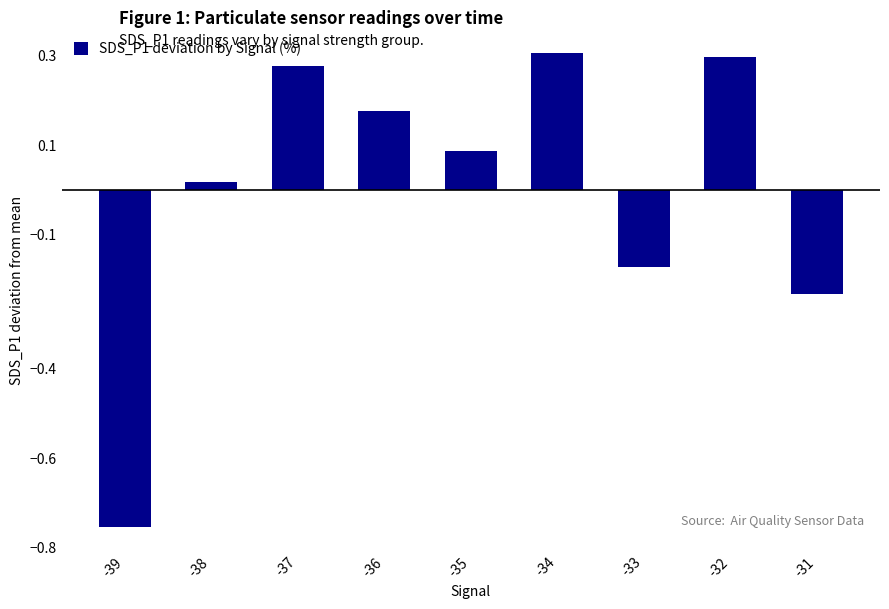

True or false: the data shows 0.4 at -32.

False